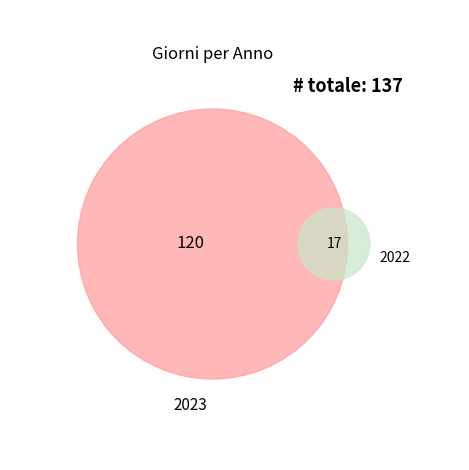

What is the largest slice in the pie chart?

2023